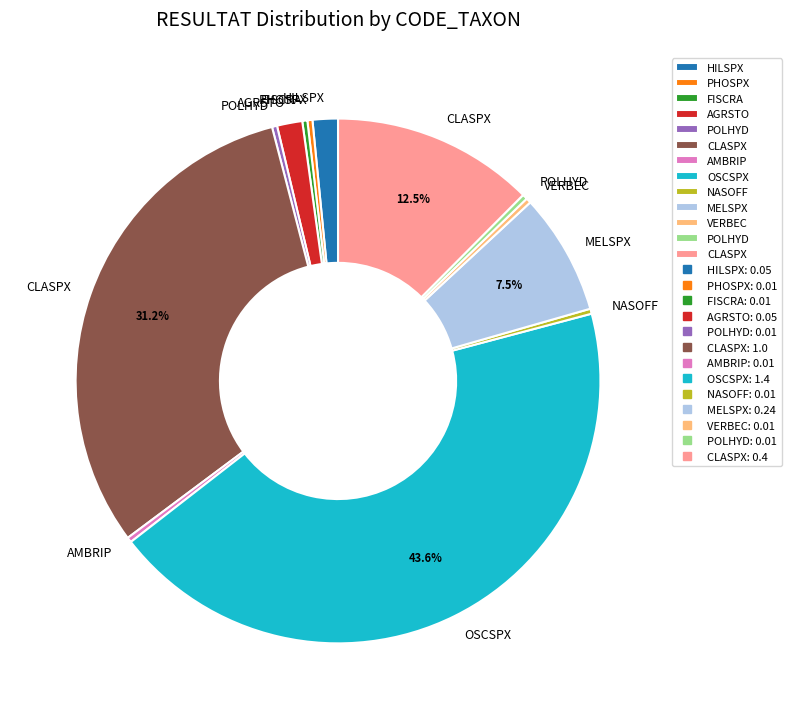

Does any single category account for the majority?

No